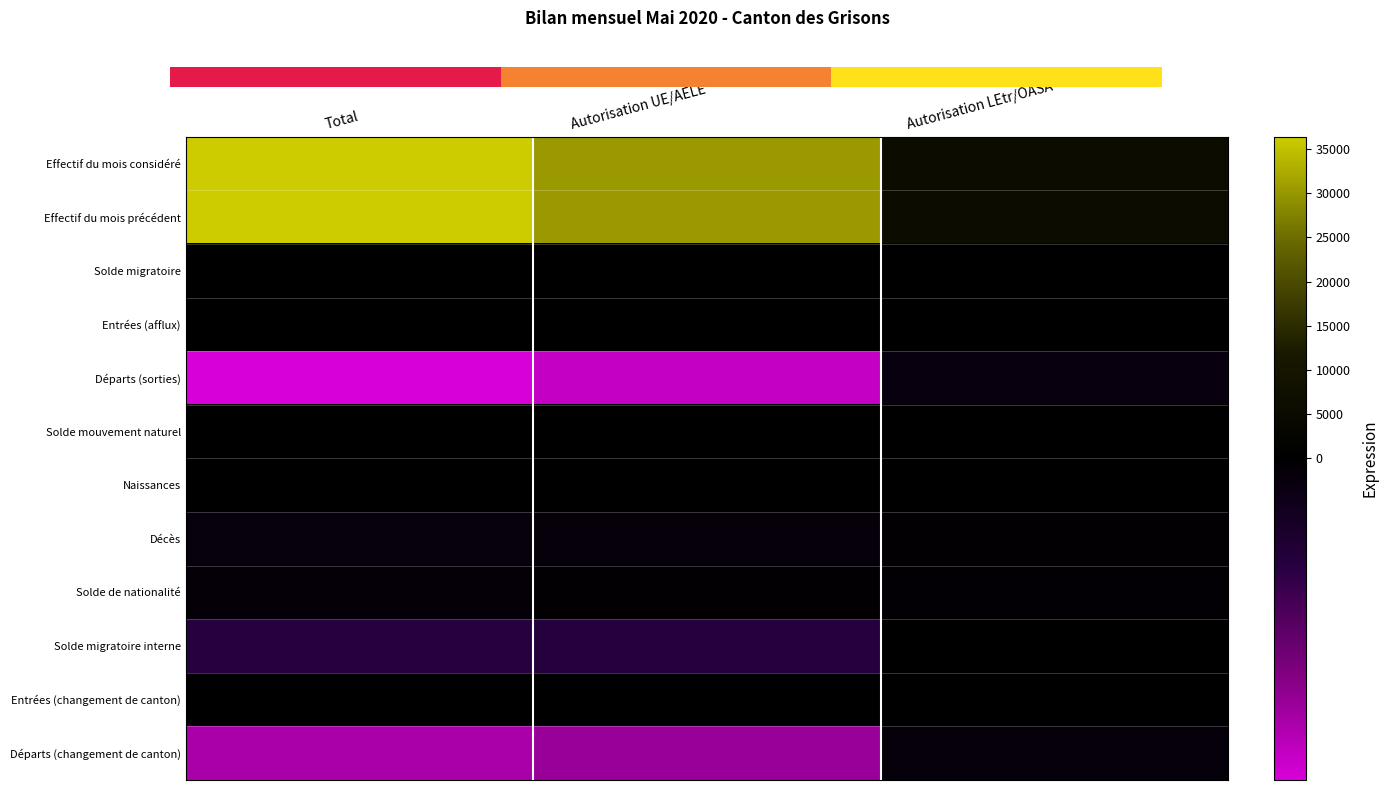

Is the value of Entrées (changement de canton) at Total greater than the value of Solde migratoire at Total?

No